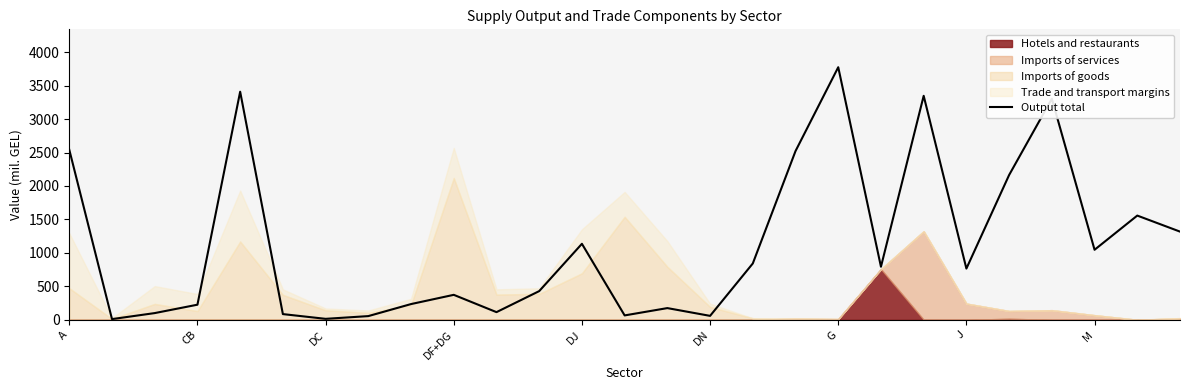

How many points are higher than both their immediate neighbors (excluding endpoints)?

8